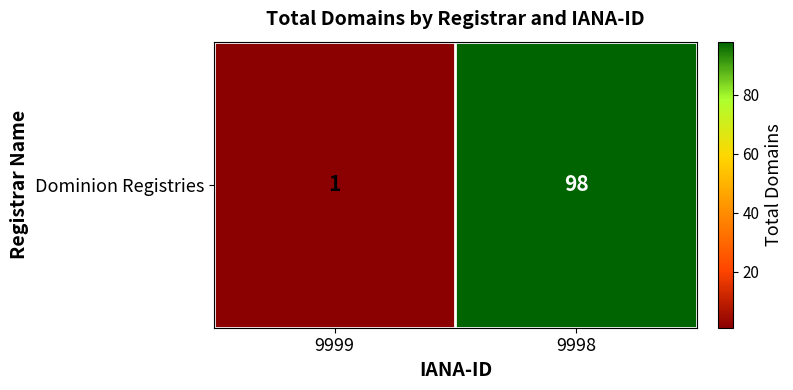

What is the smallest value displayed?

1